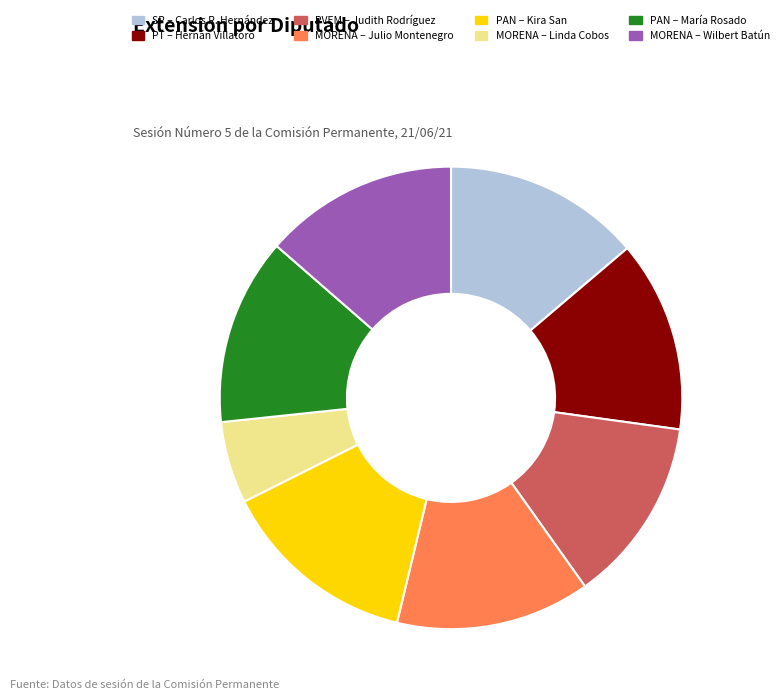

How many slices are in this pie chart?

8